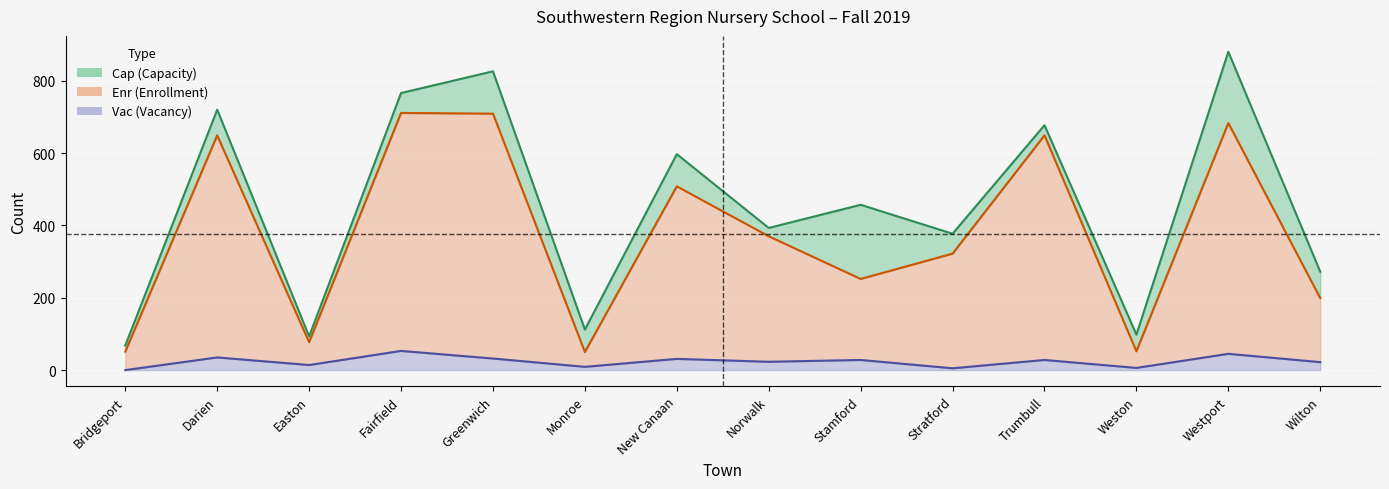

What is the label of the 12th point from the left?

Weston